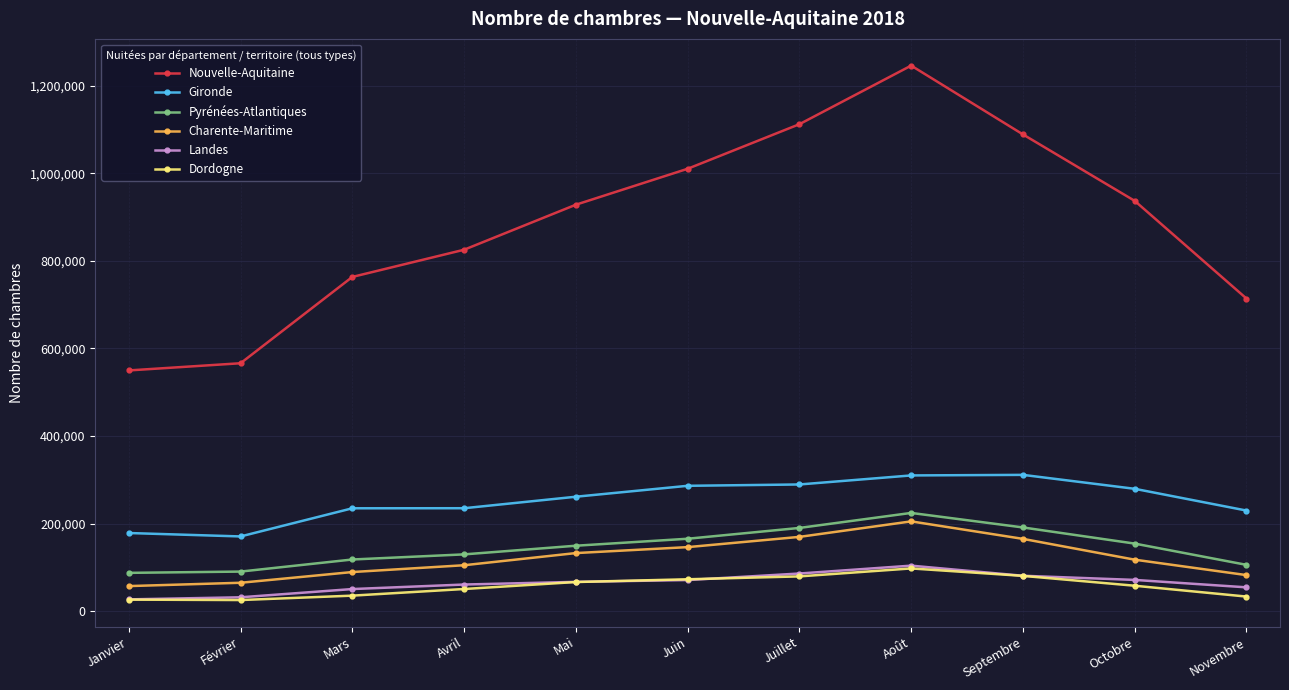

Is the value of Dordogne at Mai greater than the value of Gironde at Août?

No